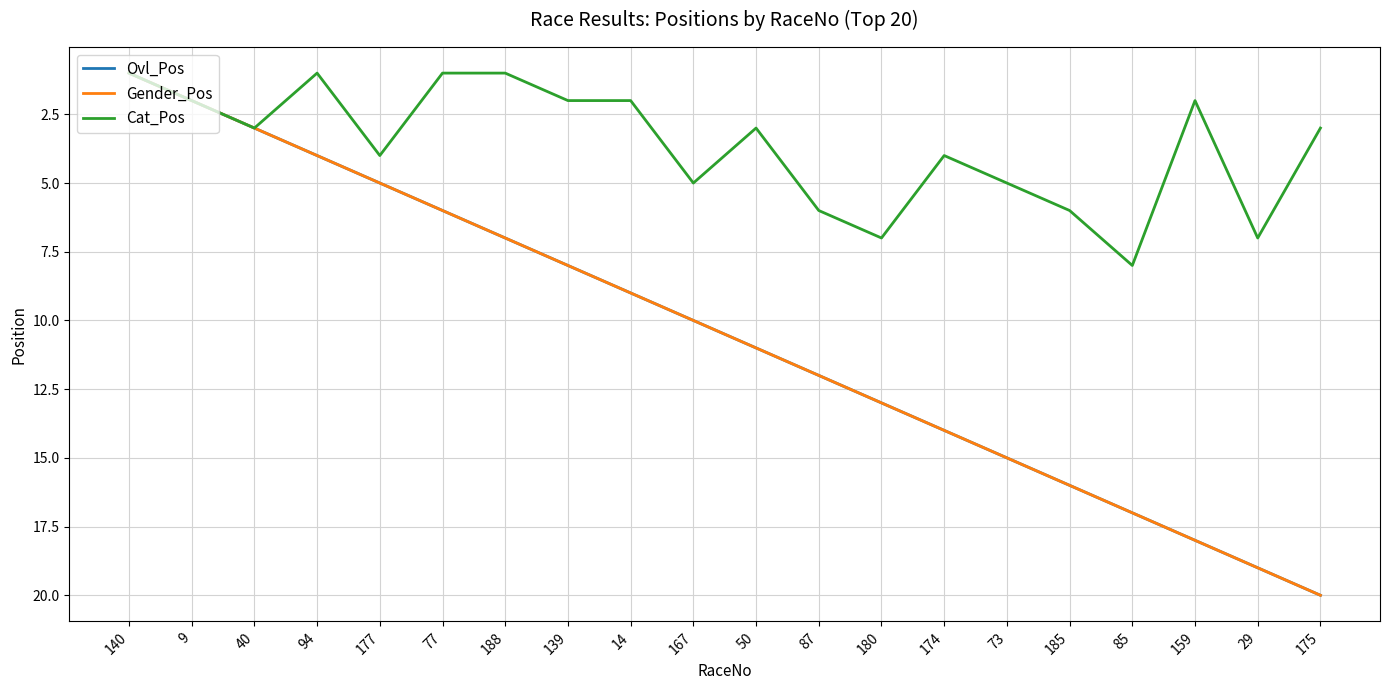

True or false: Cat_Pos and Gender_Pos intersect in this chart.

False